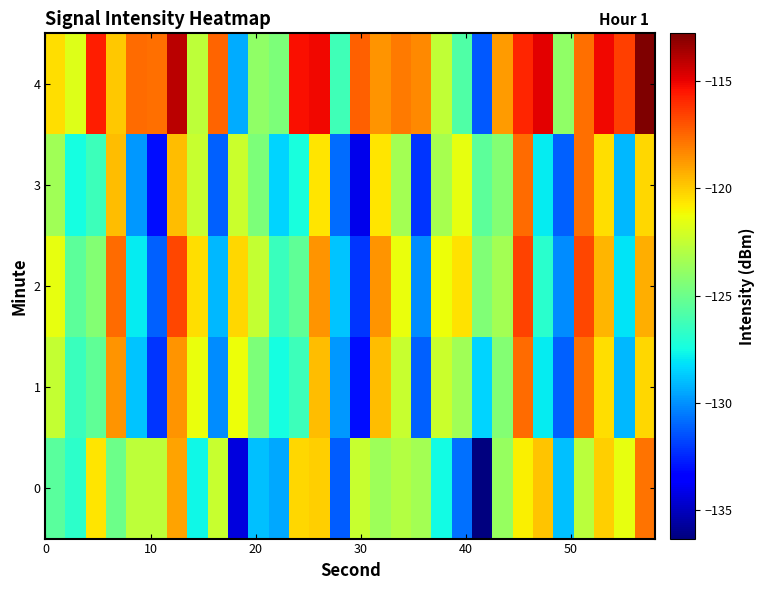

Rank the series by their maximum value, from highest to lowest.

4, 2, 1, 3, 0